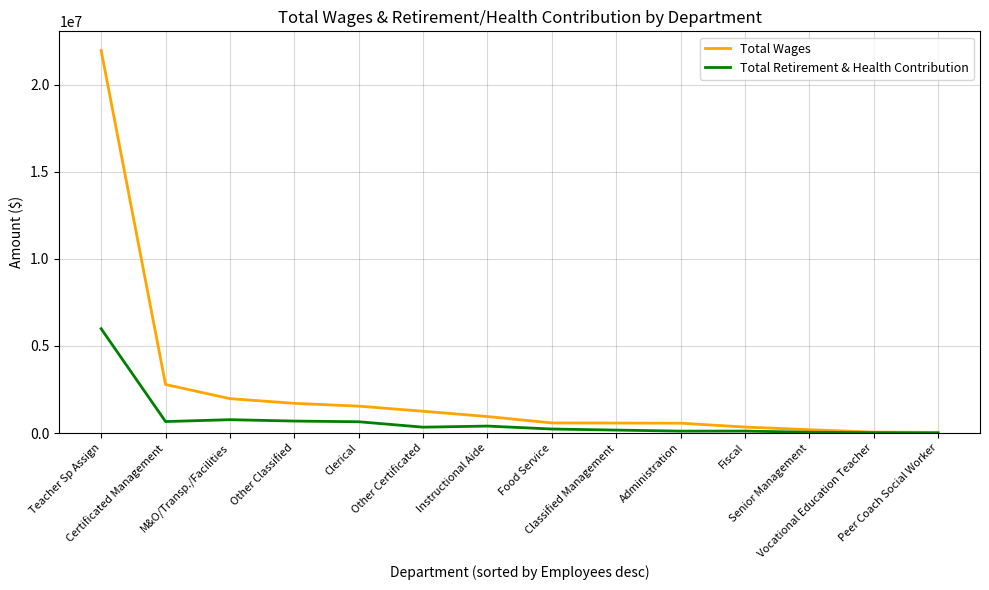

How many lines are shown in the chart?

2